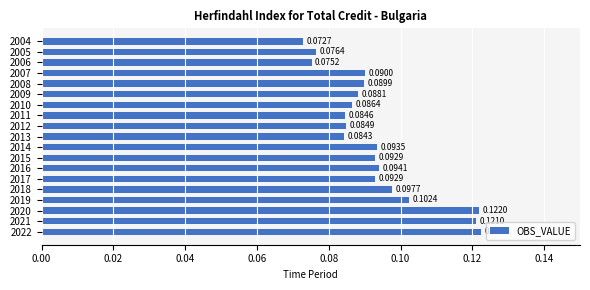

What is the sum of all values?

1.8